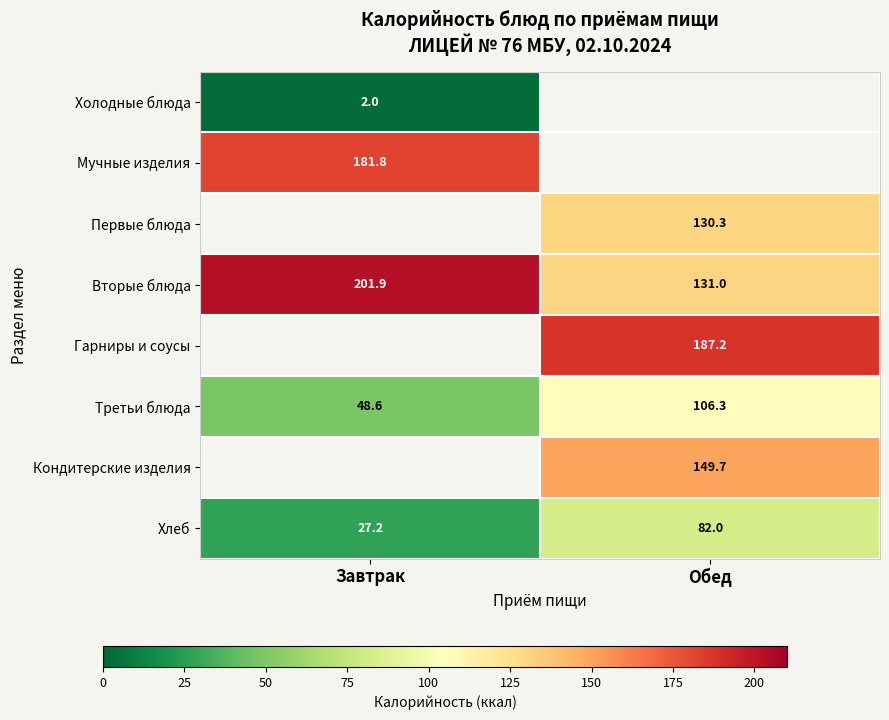

At which label is Третьи блюда closest to 77?

Завтрак